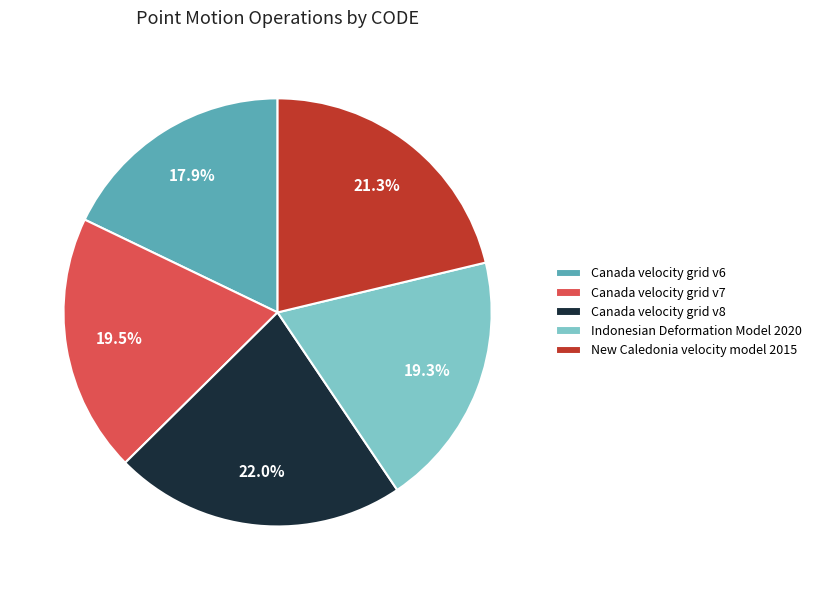

Is there any slice that represents more than half of the pie?

No